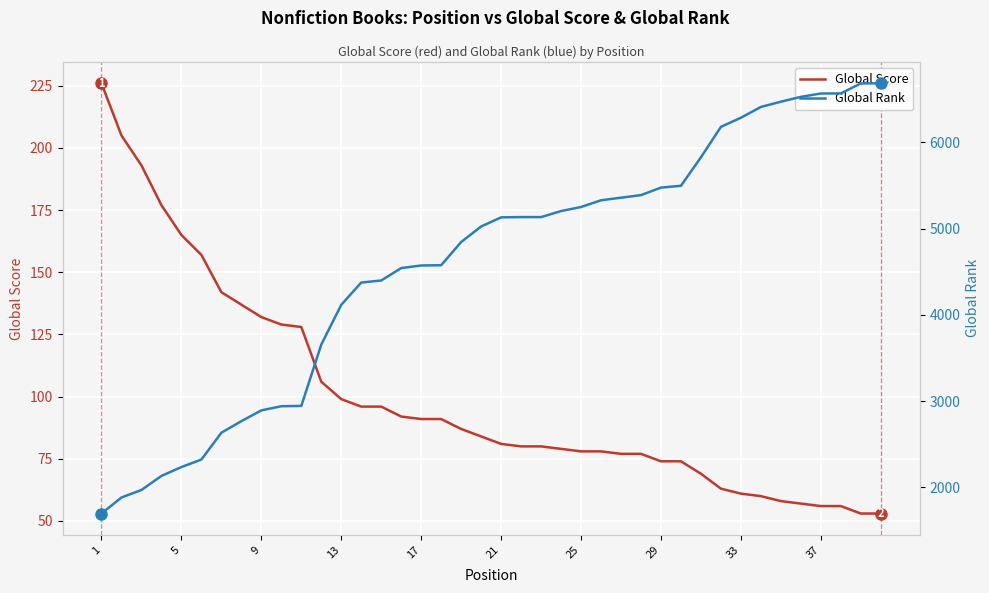

How many data points in Global Score are above 84?

19